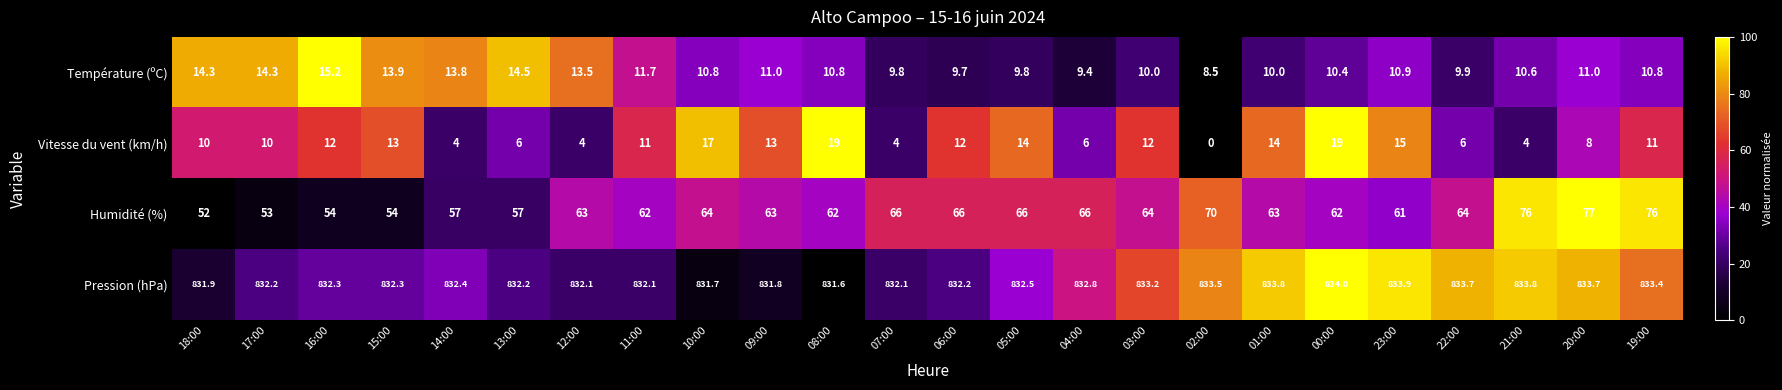

True or false: Pression (hPa) has a value of 833.9 at 23:00.

True